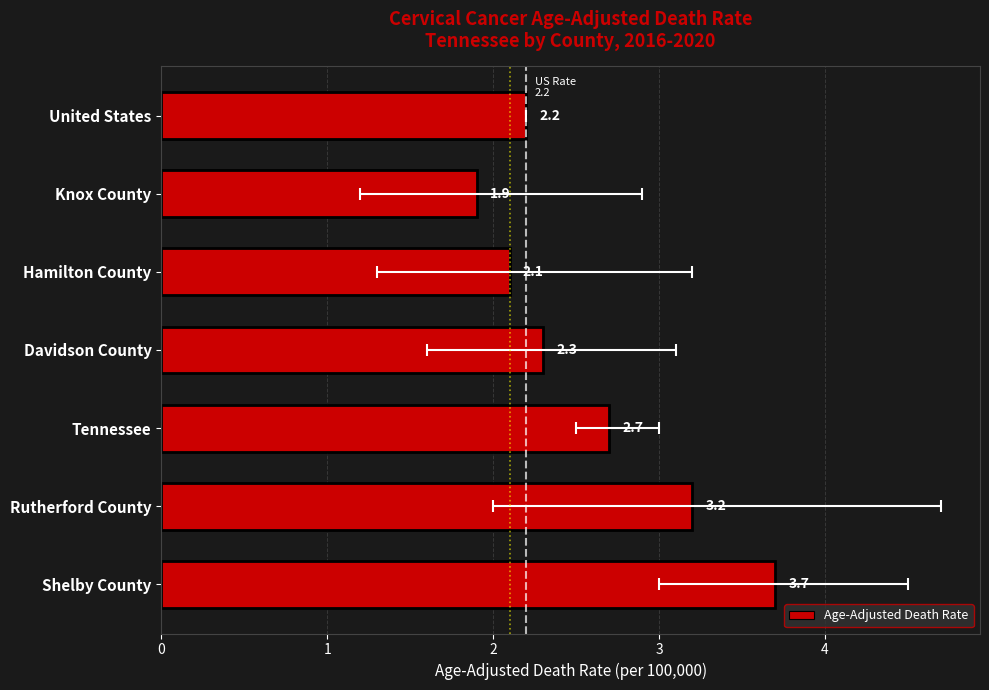

What is the difference between the second highest and minimum values?

1.3